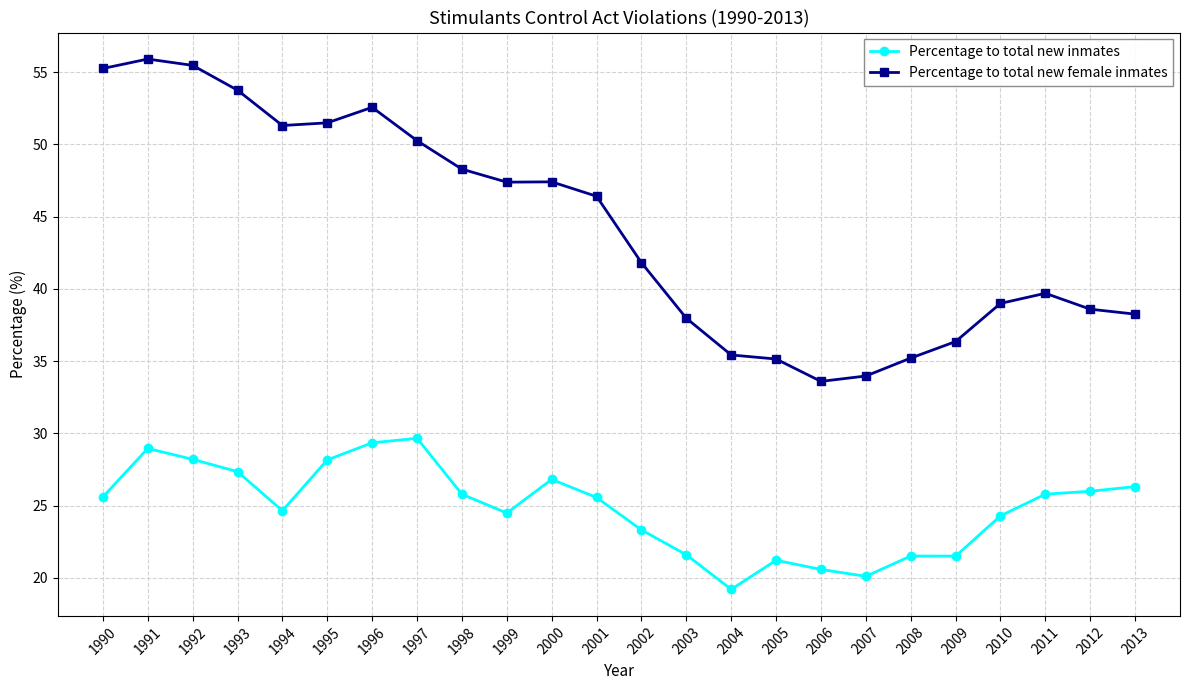

What is the difference between the maximum and minimum values in the Percentage to total new female inmates series?

22.3